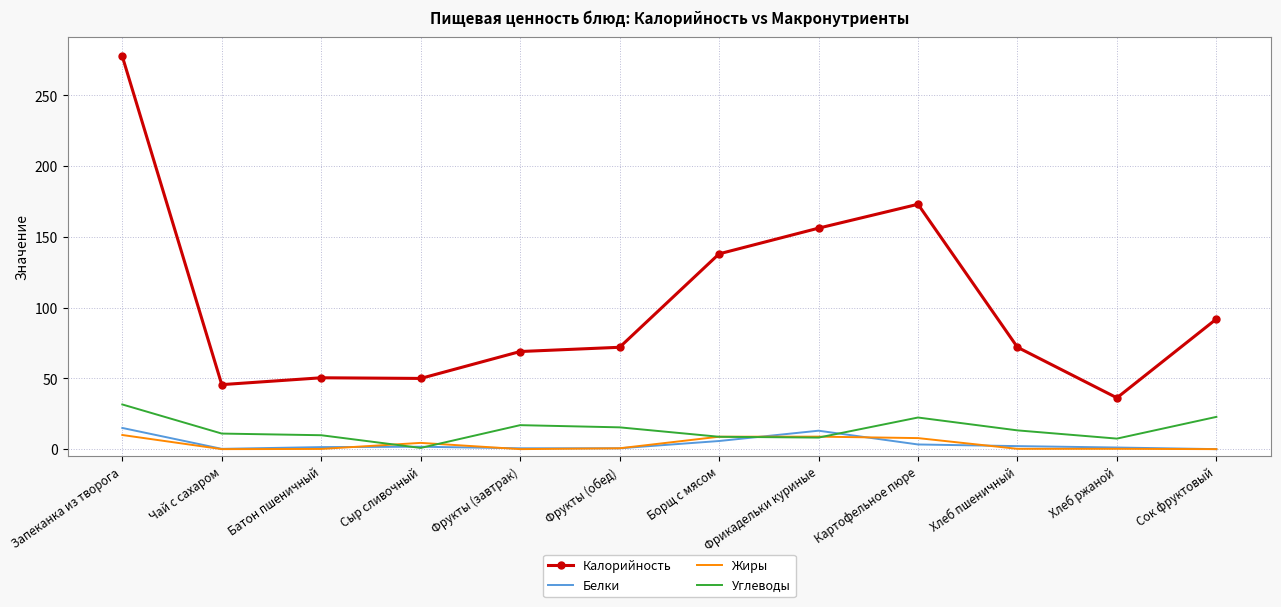

What is the maximum value for Калорийность?

277.7